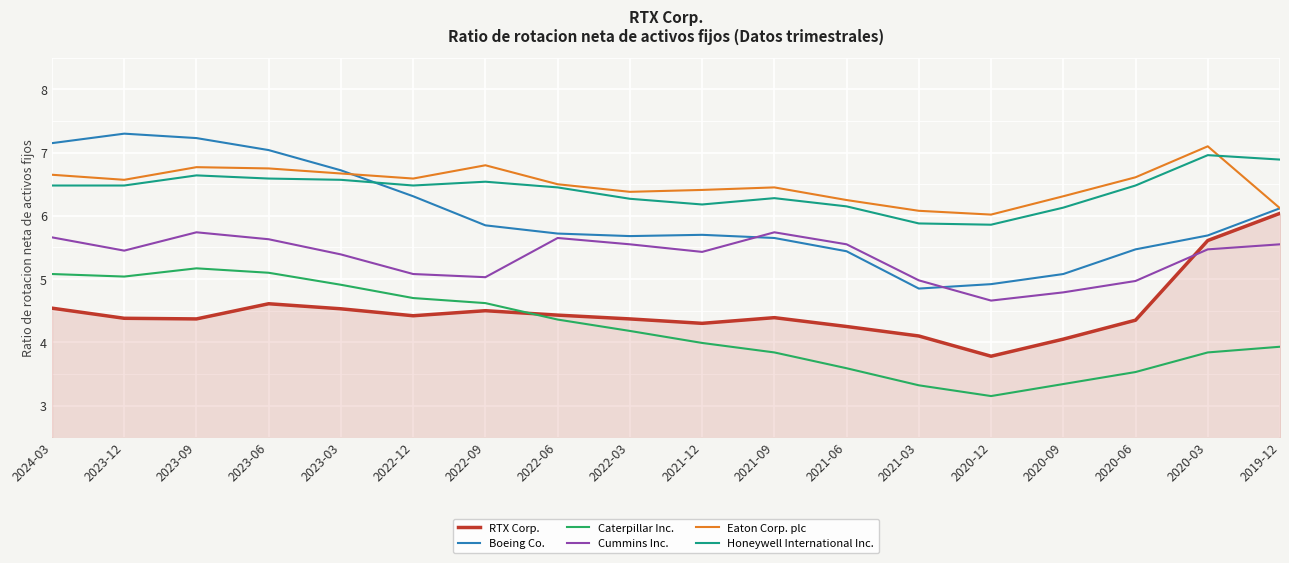

What position from the left is 2023-06?

4